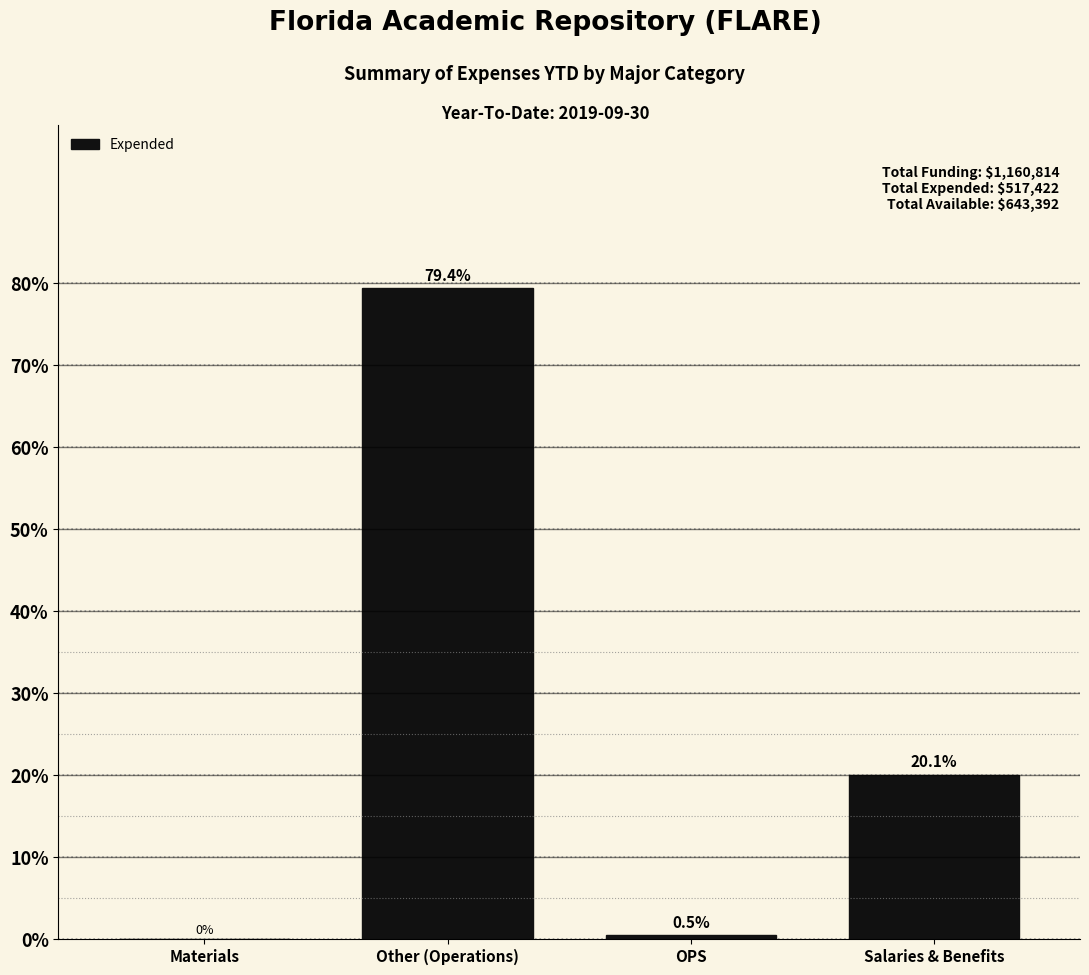

Reading right to left, extract all data points from this chart.

Salaries & Benefits=20.1	OPS=0.5	Other (Operations)=79.4	Materials=0.0